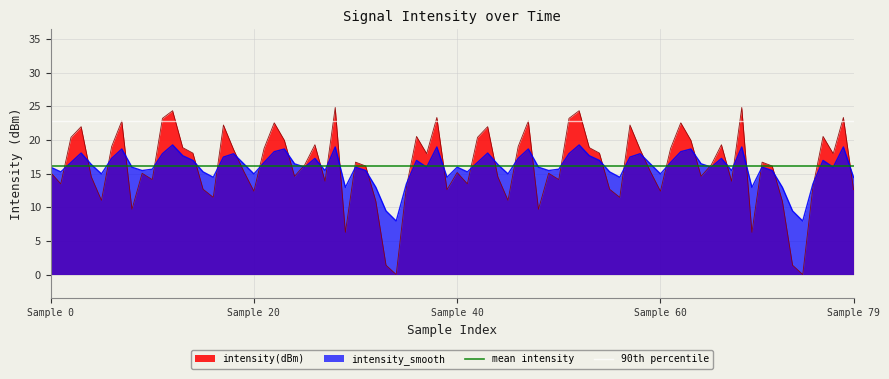

What is the value of the 90th percentile point at the 2nd from the left?

22.8